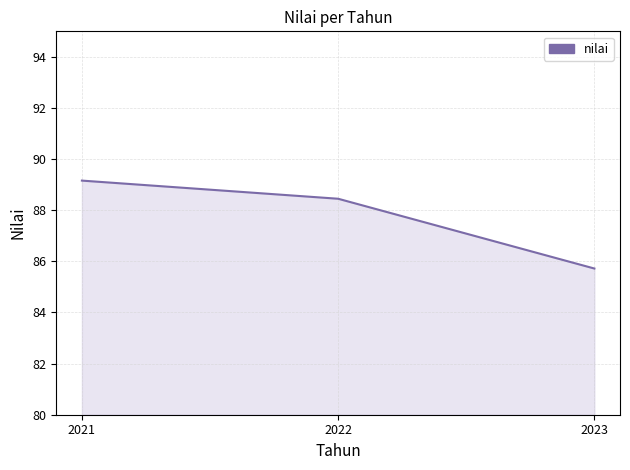

Count the number of data series in this chart.

1